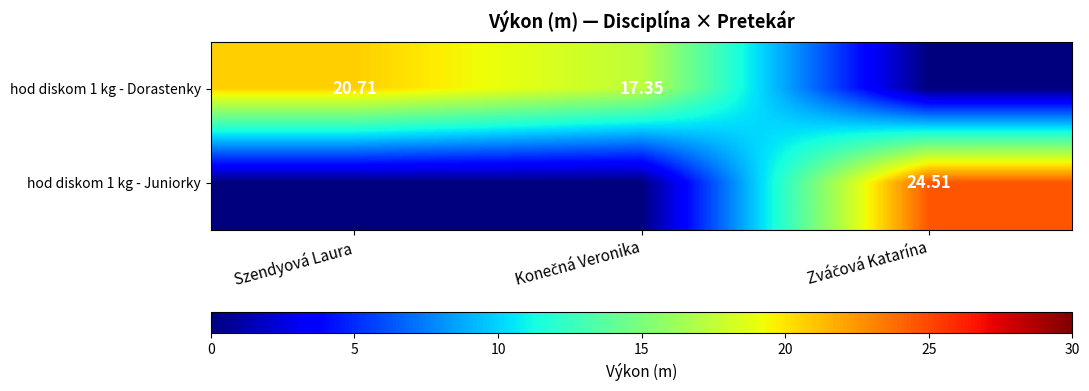

What is the difference between the maximum and second lowest values in the hod diskom 1 kg - Dorastenky series?

3.4